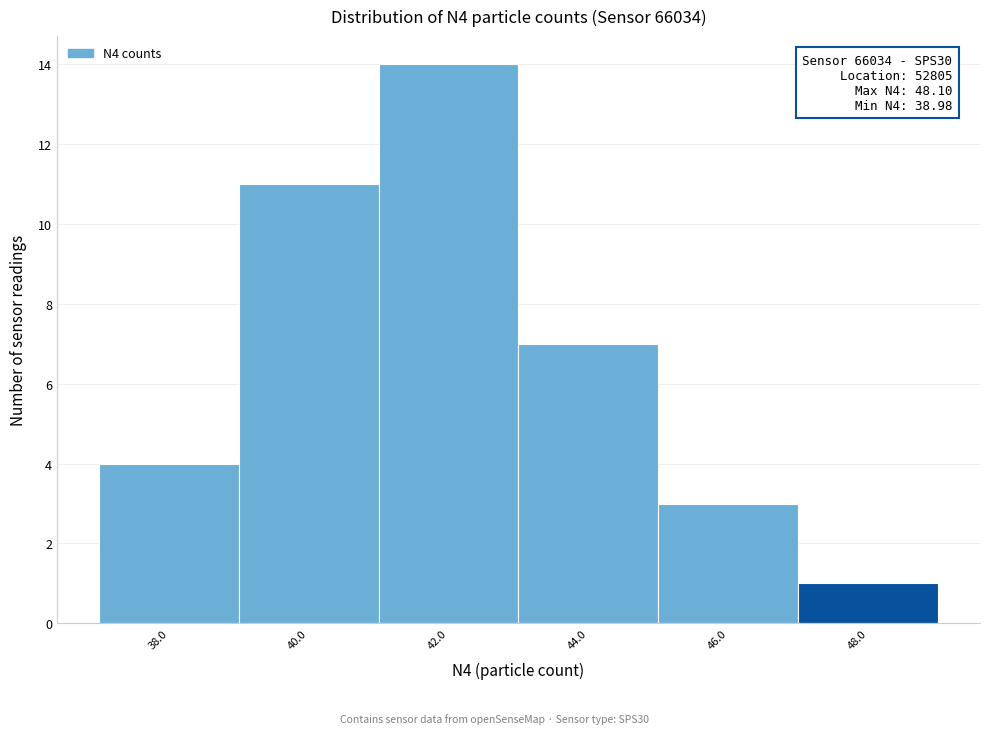

Reading left to right, transcribe all the data shown in this chart.

38.0=4	40.0=11	42.0=14	44.0=7	46.0=3	48.0=1